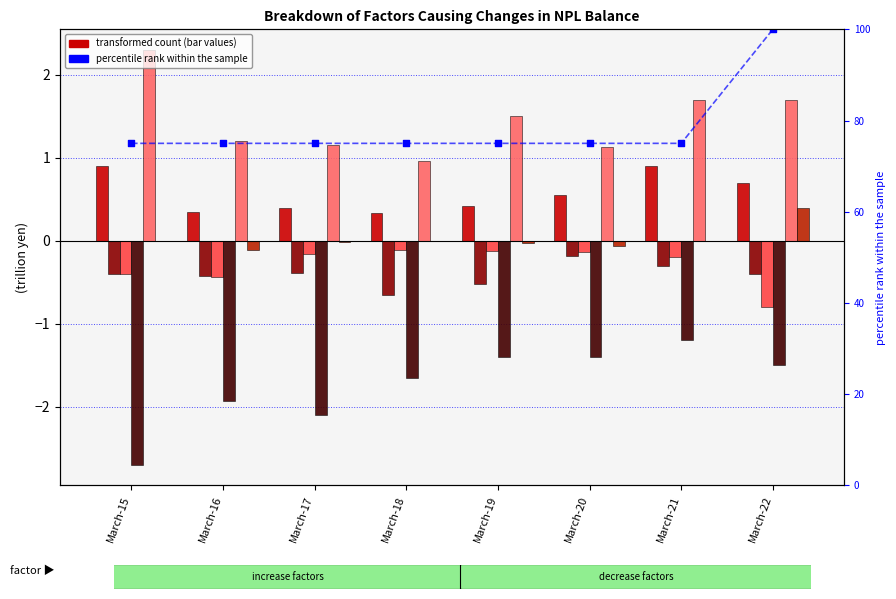

Is the value of Removal from B/S at March-20 greater than the value of Exit from NPL category at March-20?

No